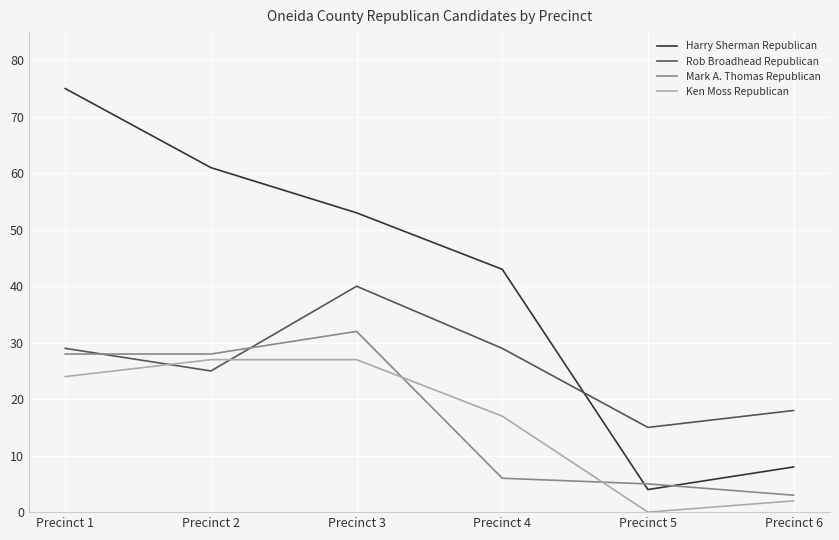

True or false: Mark A. Thomas Republican and Rob Broadhead Republican cross at least once.

True